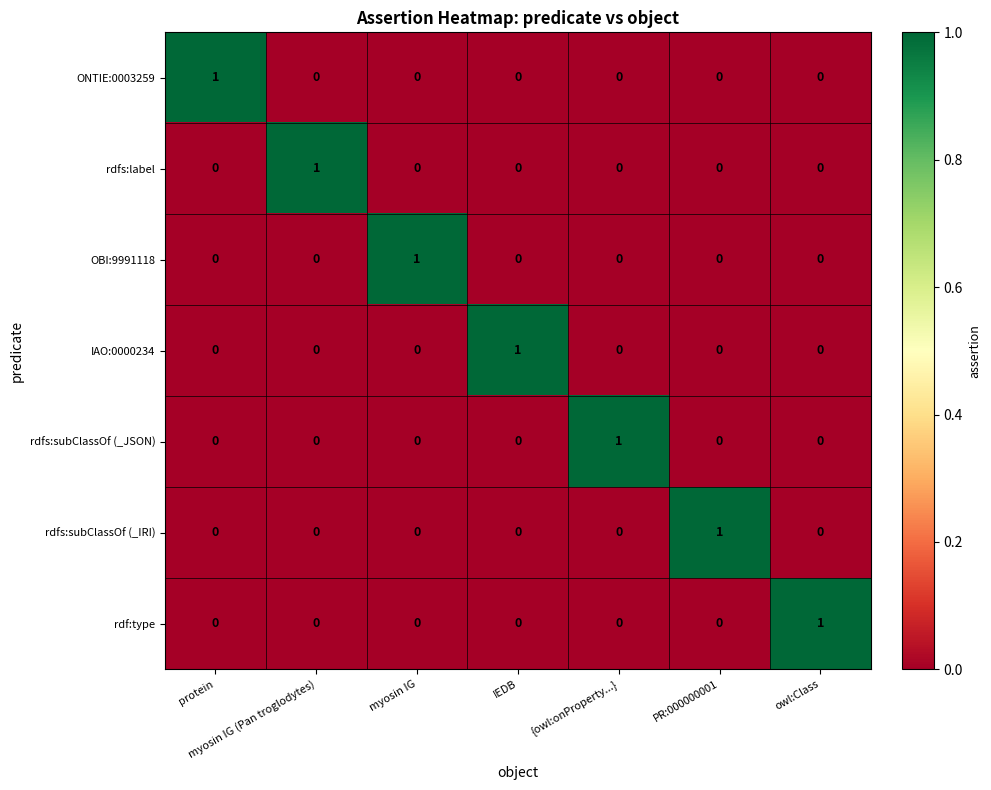

What is the difference between the highest and lowest values at owl:Class?

1